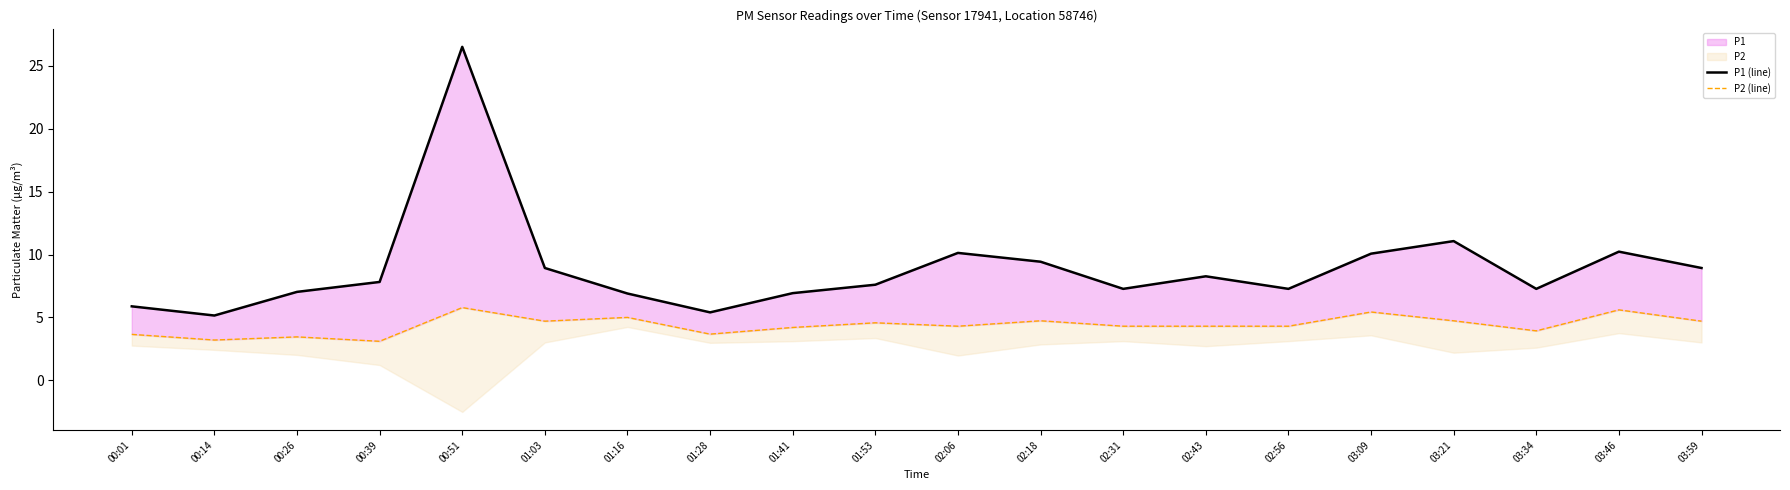

Does the chart have visible grid lines?

No